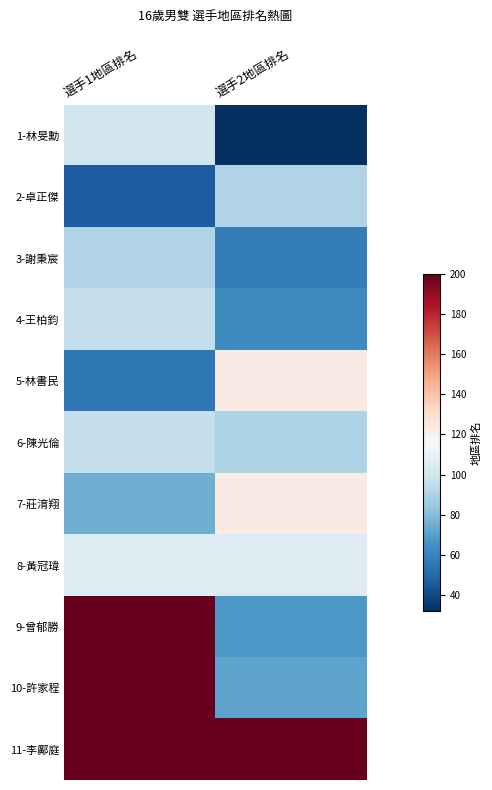

What is the spread (max minus min) of values at 選手1地區排名?

154